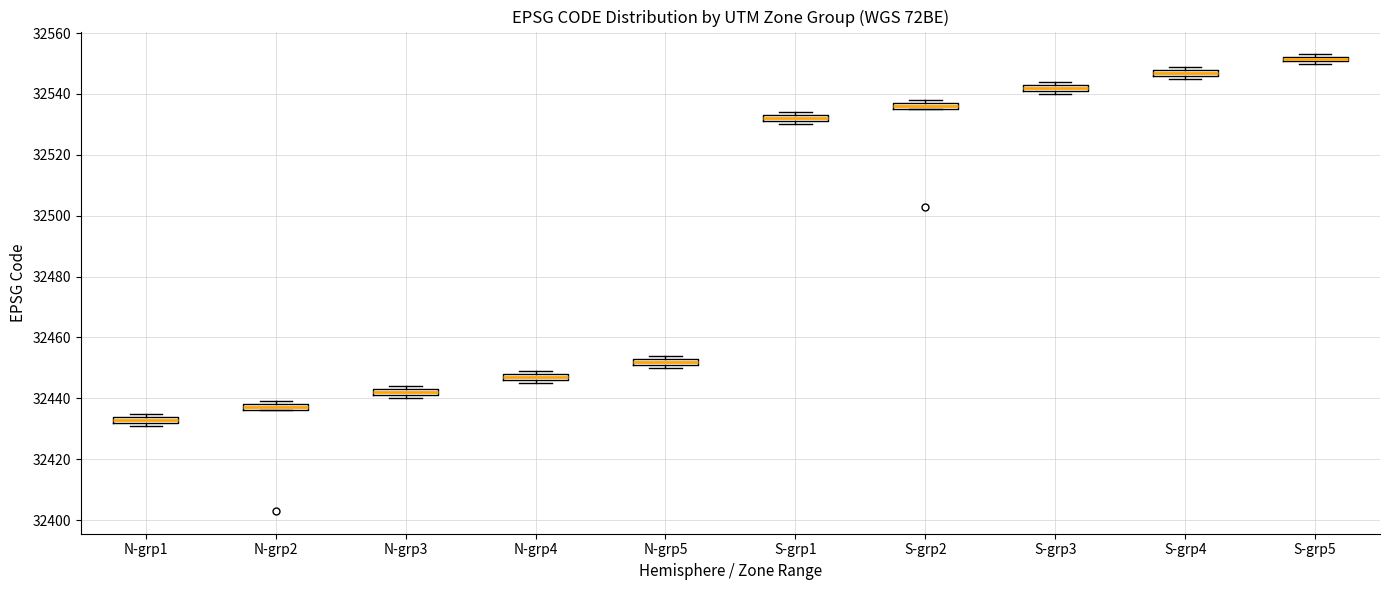

Which box has the highest median line?

S-grp5